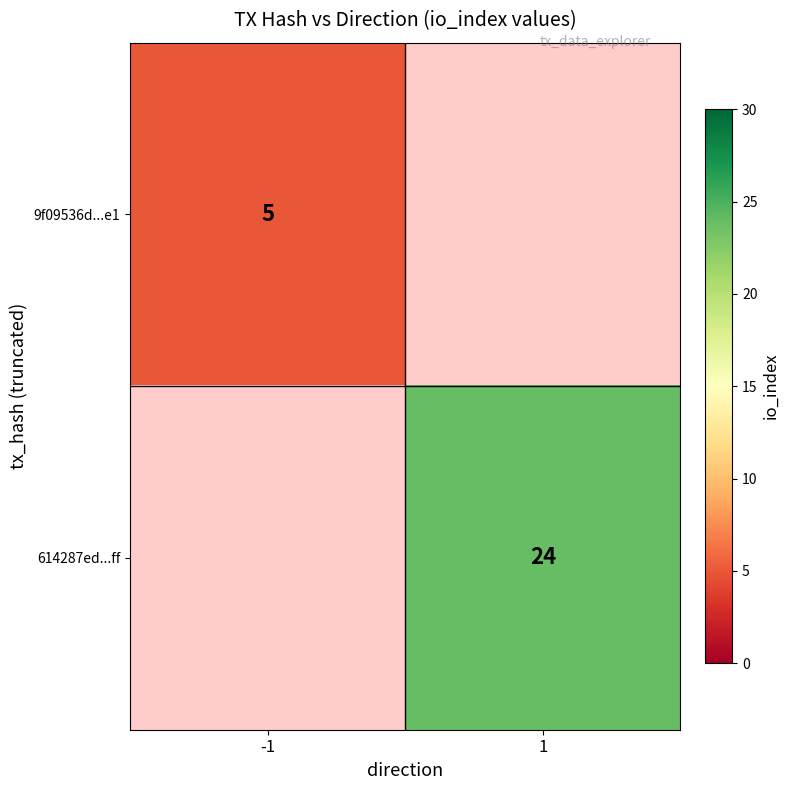

Is it true that 614287ed...ff equals 24 at 1?

True